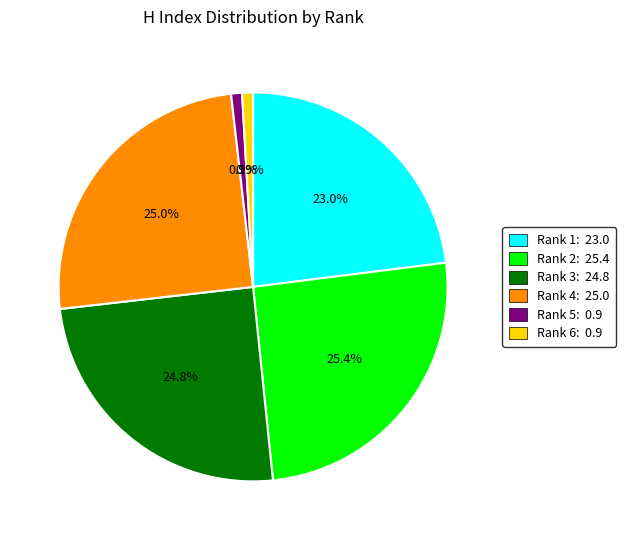

Does any single category account for the majority?

No